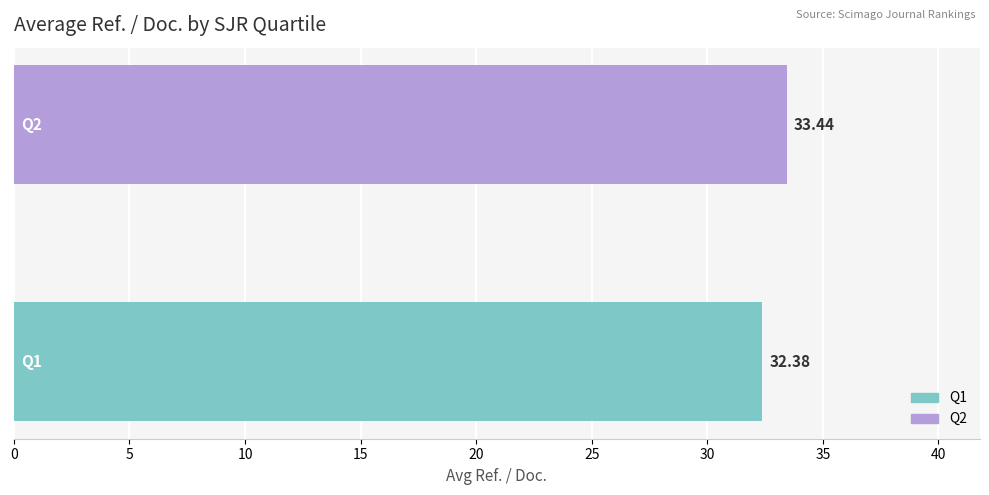

What is the difference between the maximum and minimum values?

1.1